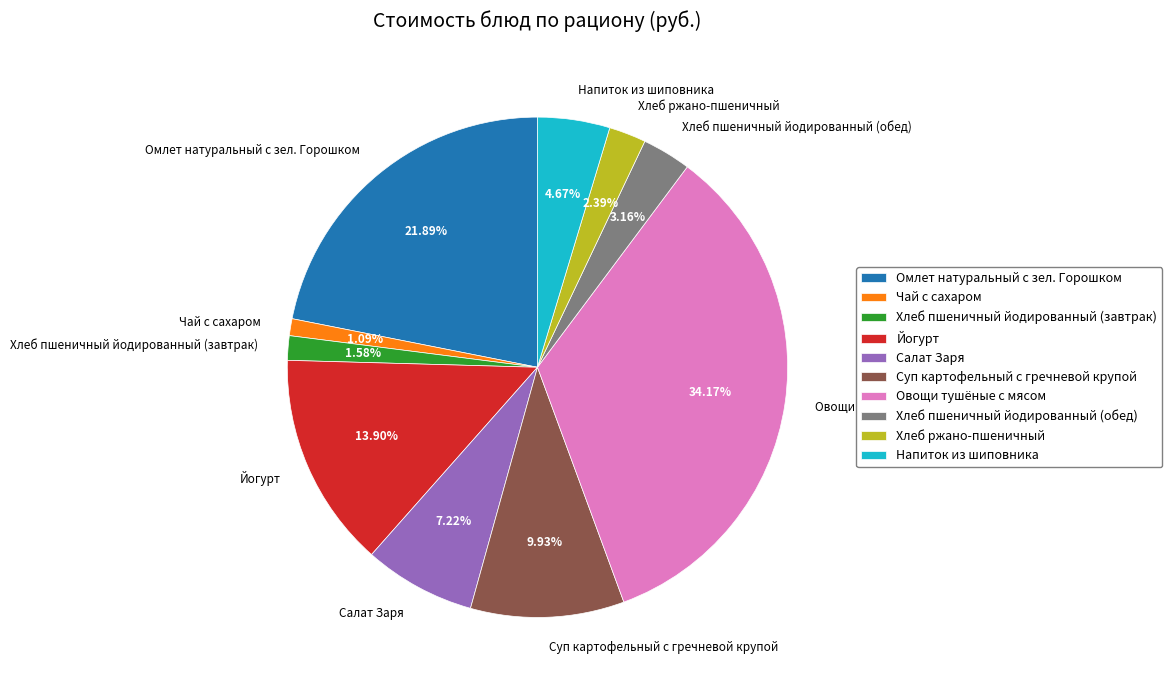

Which slice is the largest?

Овощи тушёные с мясом